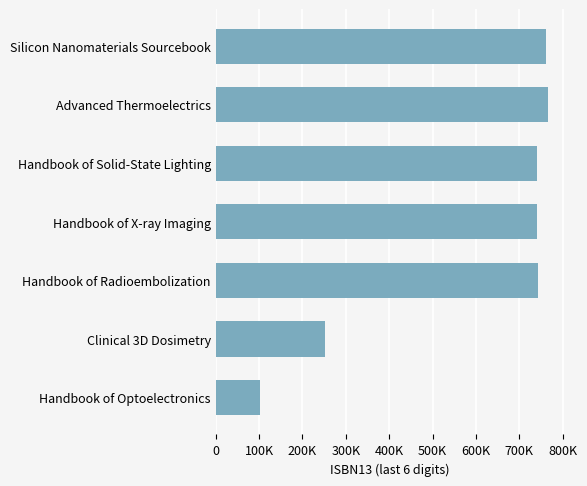

Where is the data nearest to the value 433993?

Clinical 3D Dosimetry